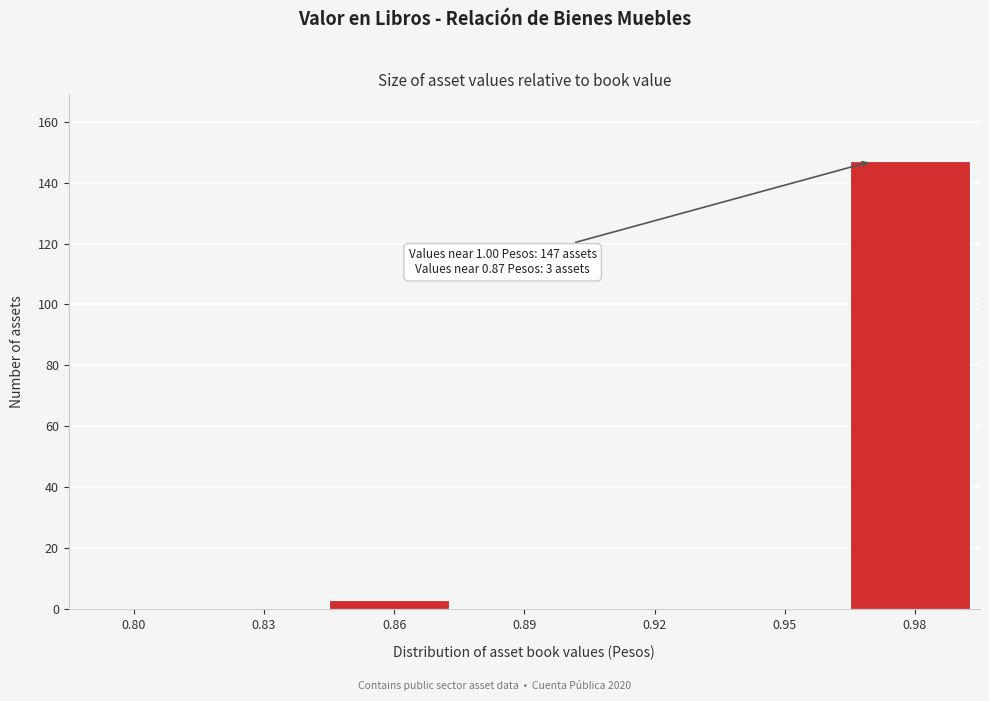

Reading right to left, list all the values displayed in this chart.

0.98=147	0.95=0	0.92=0	0.89=0	0.86=3	0.83=0	0.80=0